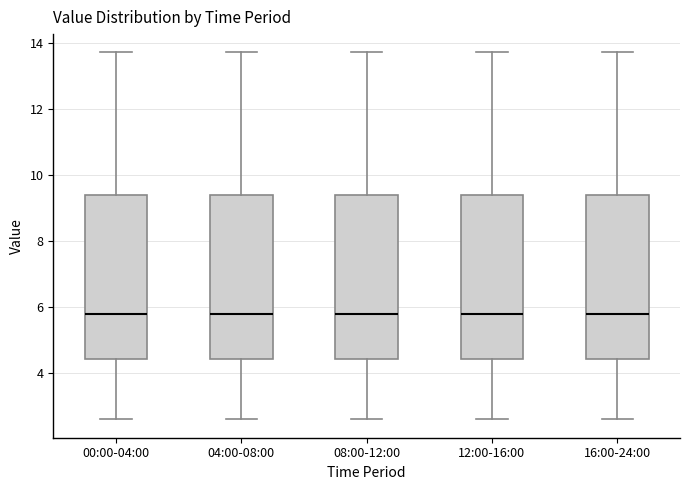

Reading left to right, transcribe this box plot: for each box, give where its median line is, the range the box spans, and where its two whiskers end, as read against the y-axis. The values are not printed on the chart, so give them approximately, as read against the axis.

00:00-04:00: median 5.8, box 4.4 to 9.4, whiskers 2.6 to 13.8
04:00-08:00: median 5.8, box 4.4 to 9.4, whiskers 2.6 to 13.8
08:00-12:00: median 5.8, box 4.4 to 9.4, whiskers 2.6 to 13.8
12:00-16:00: median 5.8, box 4.4 to 9.4, whiskers 2.6 to 13.8
16:00-24:00: median 5.8, box 4.4 to 9.4, whiskers 2.6 to 13.8